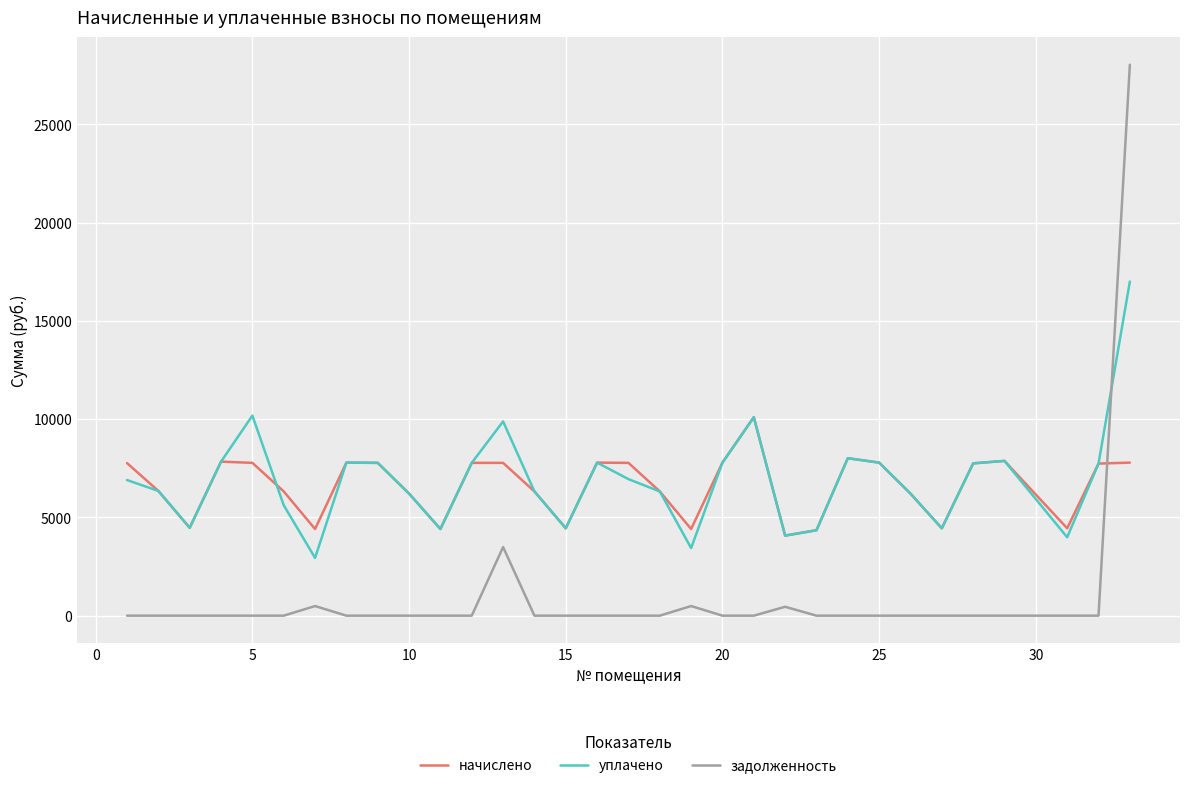

What is the maximum value for уплачено?

17000.0